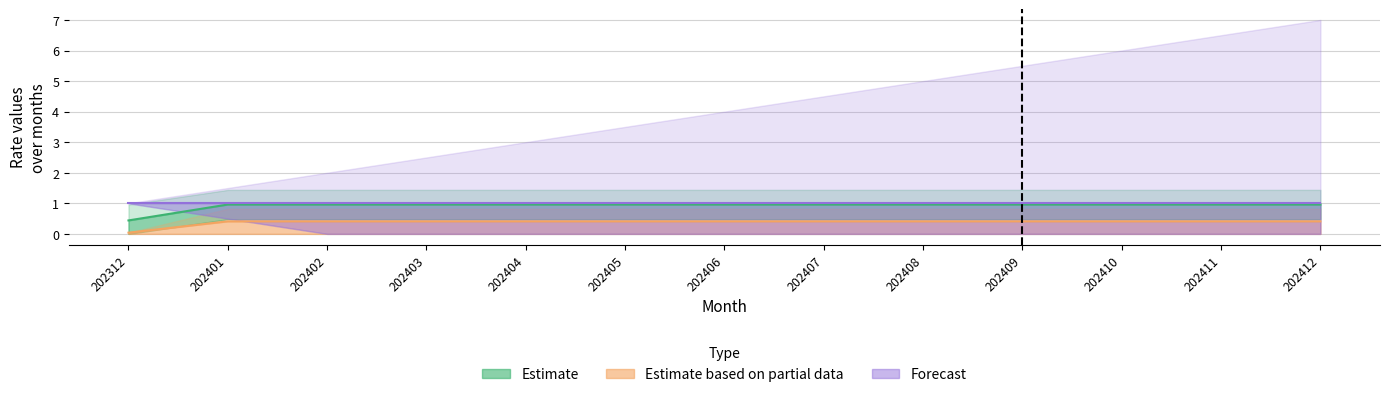

What is the difference between the highest and lowest values at 202404?

0.6